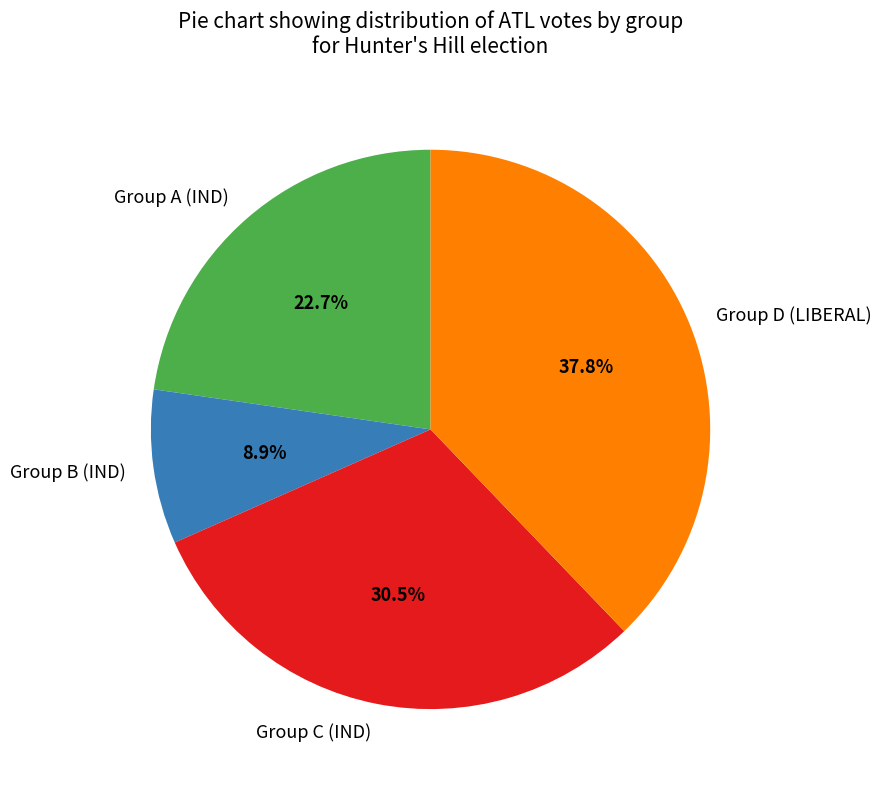

Combined, what portion of the pie is Group A (IND) and Group C (IND)?

53.3%